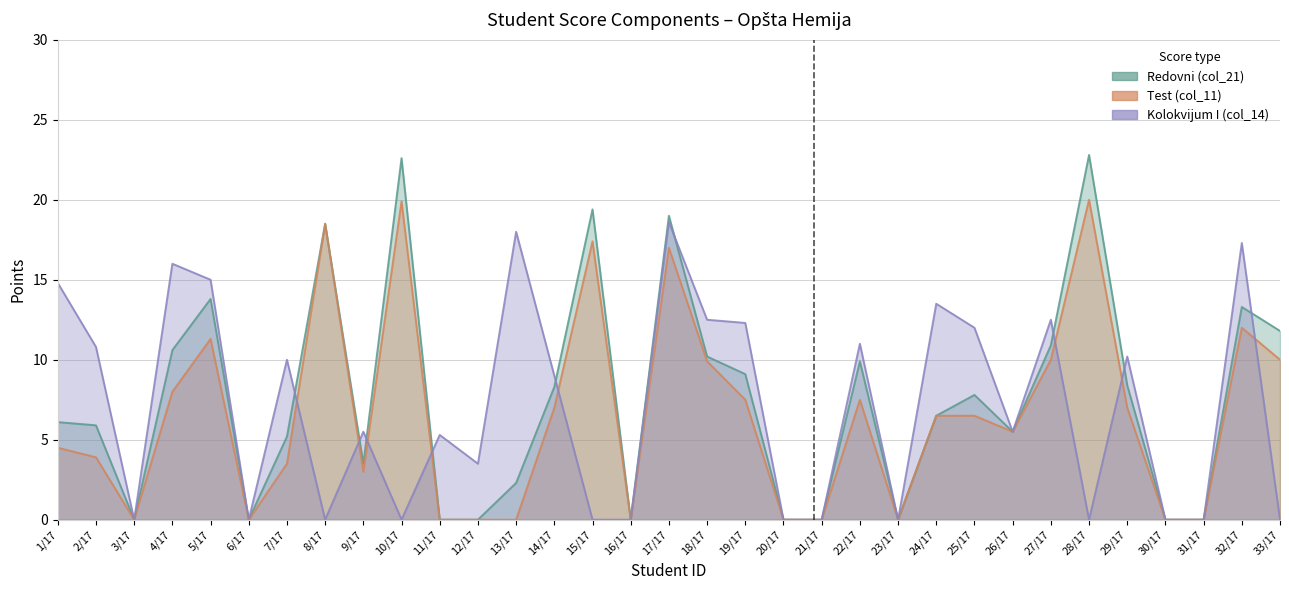

Count the number of categories in the chart.

33